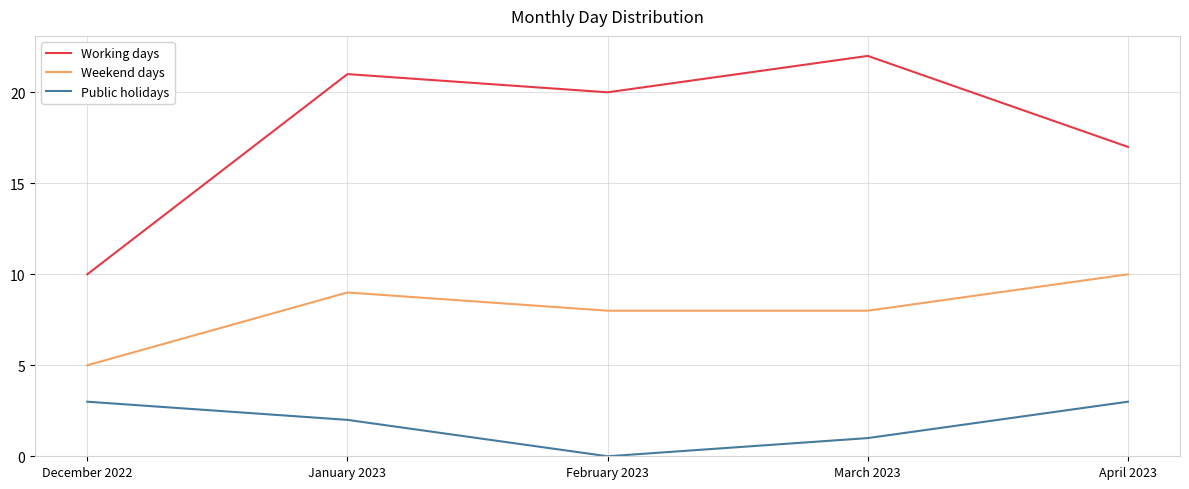

Is the value of Public holidays at April 2023 greater than the value of Weekend days at January 2023?

No